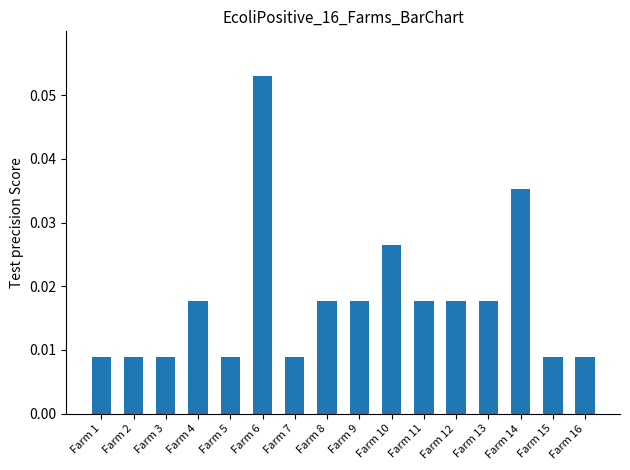

At which category does the chart reach its peak across all series?

Farm 6